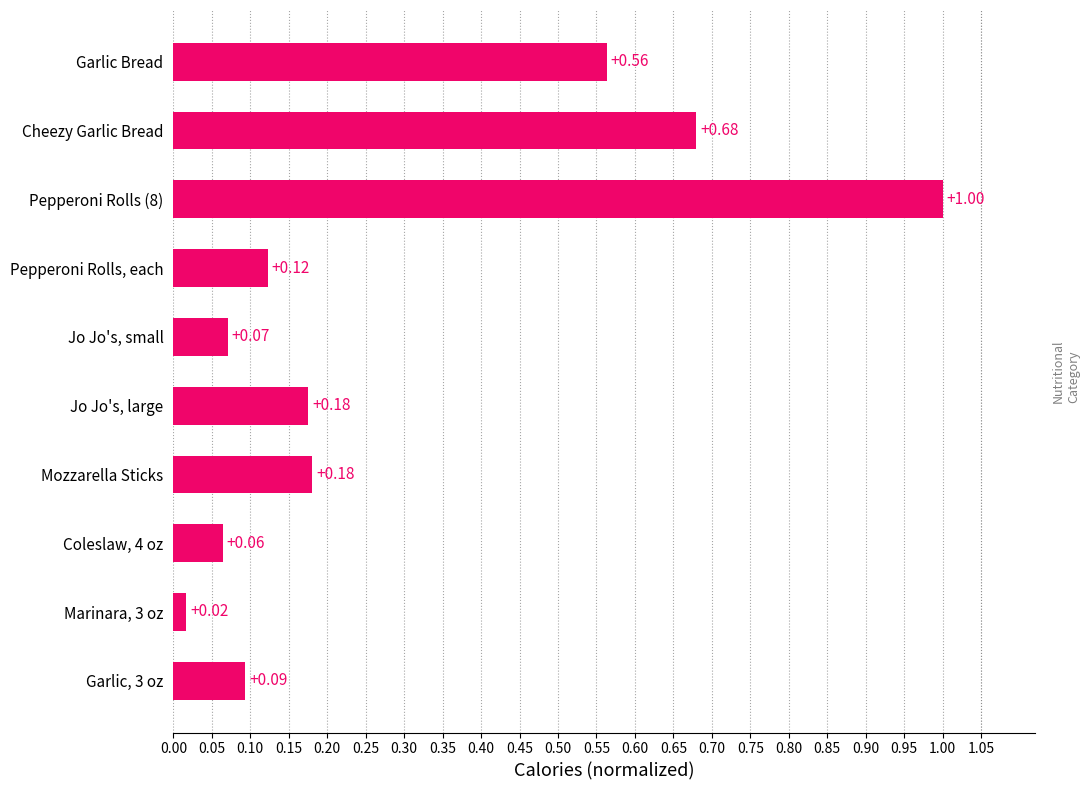

What is the change in value from Cheezy Garlic Bread to Marinara, 3 oz?

-0.7